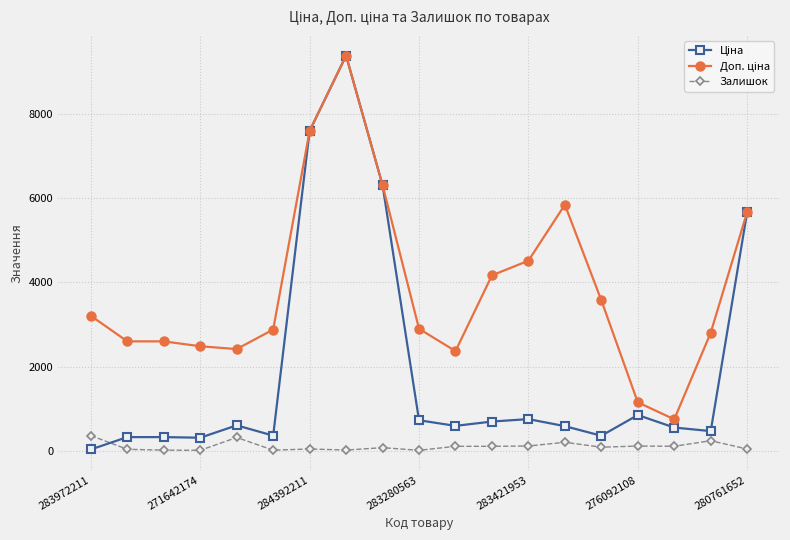

What is the greatest value displayed?

9384.0